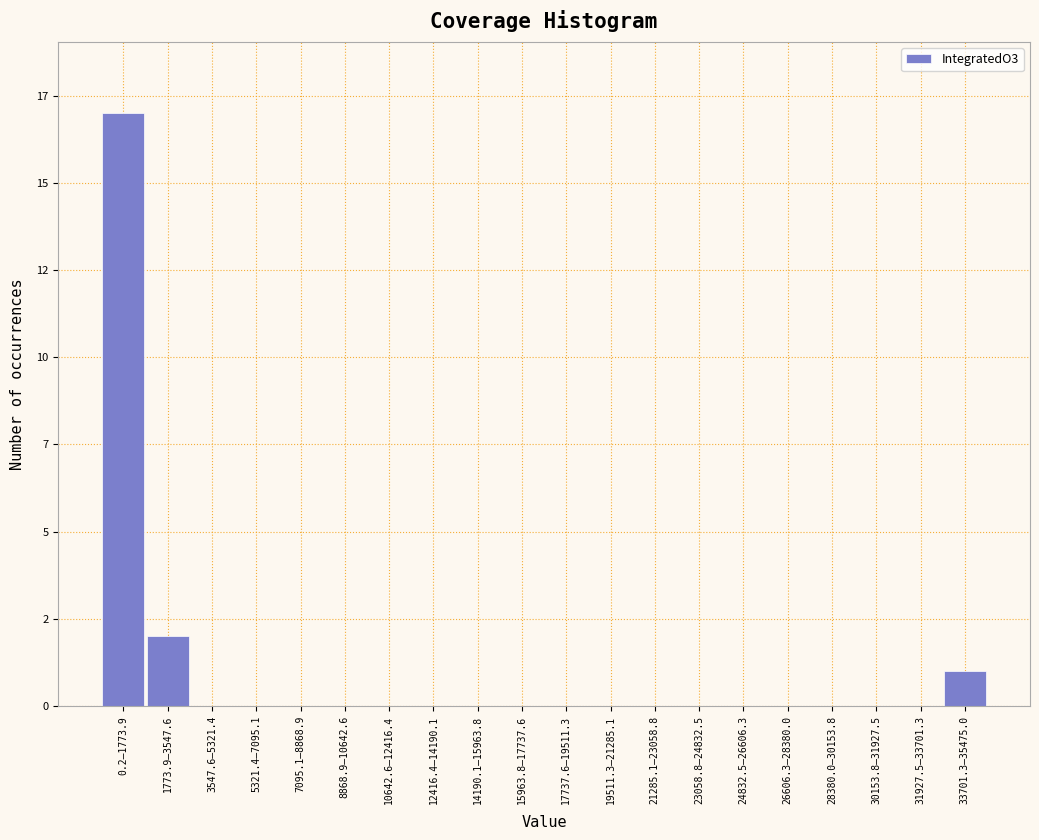

Are the bars horizontal?

No